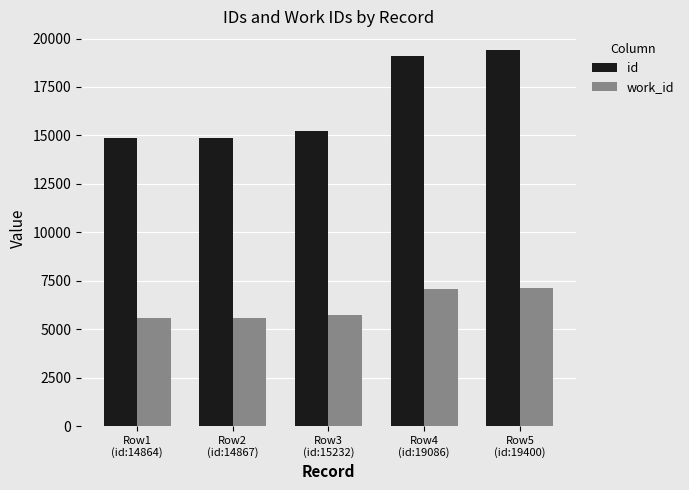

Which series has the largest range (max minus min)?

id